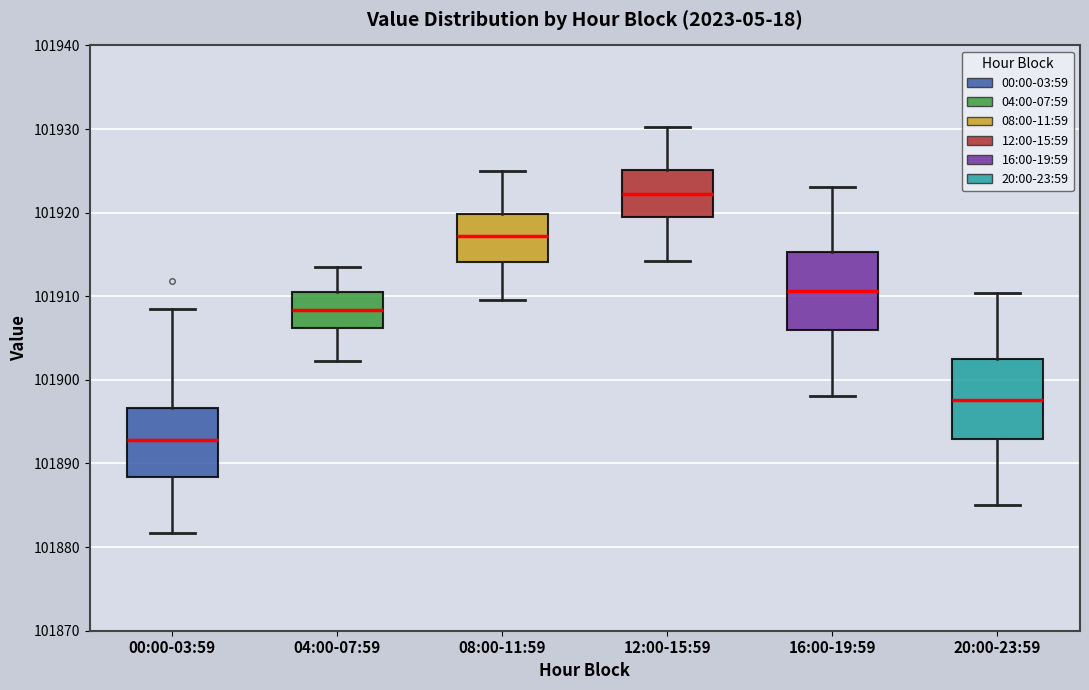

Which box's median line is the lowest?

00:00-03:59